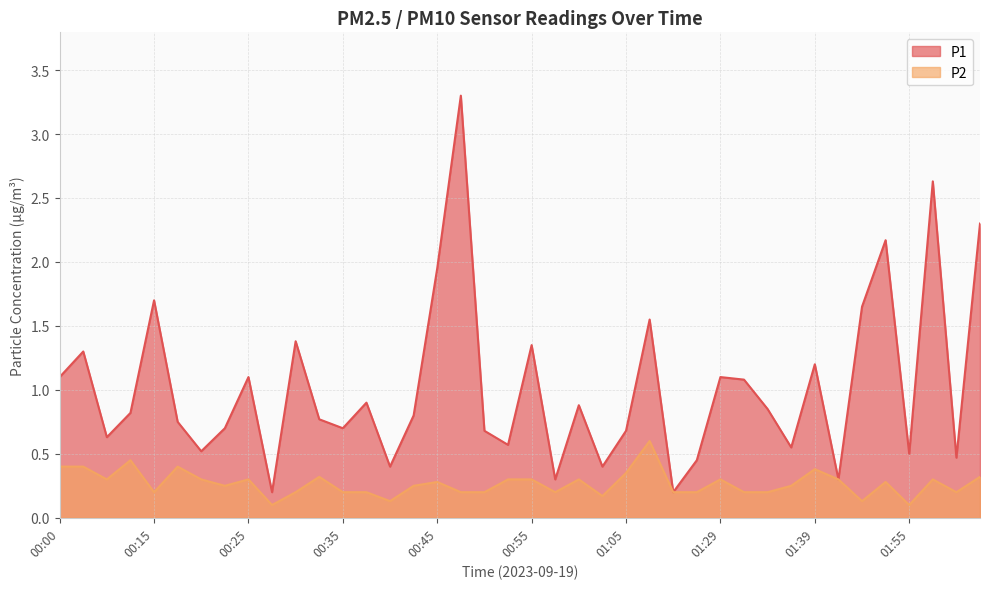

At 00:10, list the series in order from smallest to largest.

P2, P1